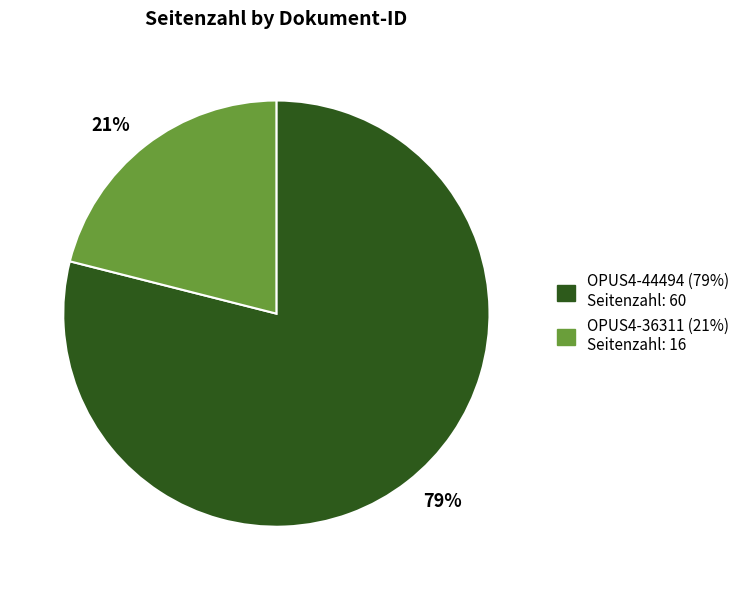

To the nearest percent, what is the difference between the largest and smallest slice percentages?

58%